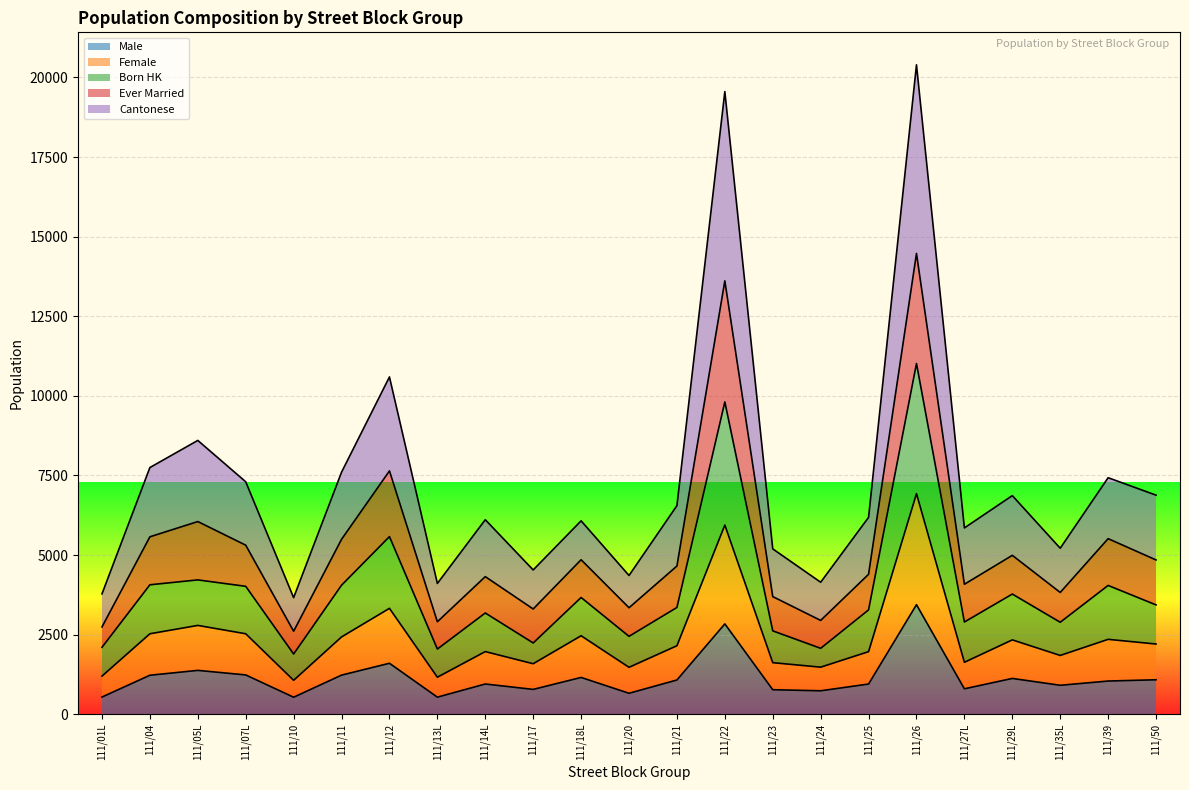

How many lines are shown in the chart?

5